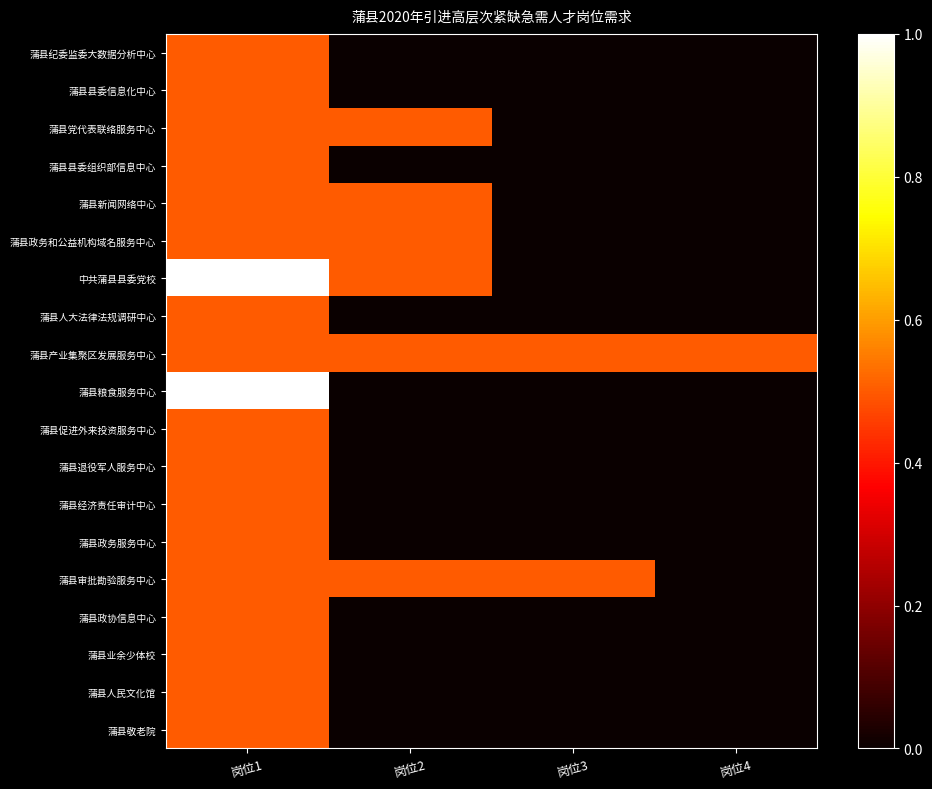

How many series are shown in this chart?

19